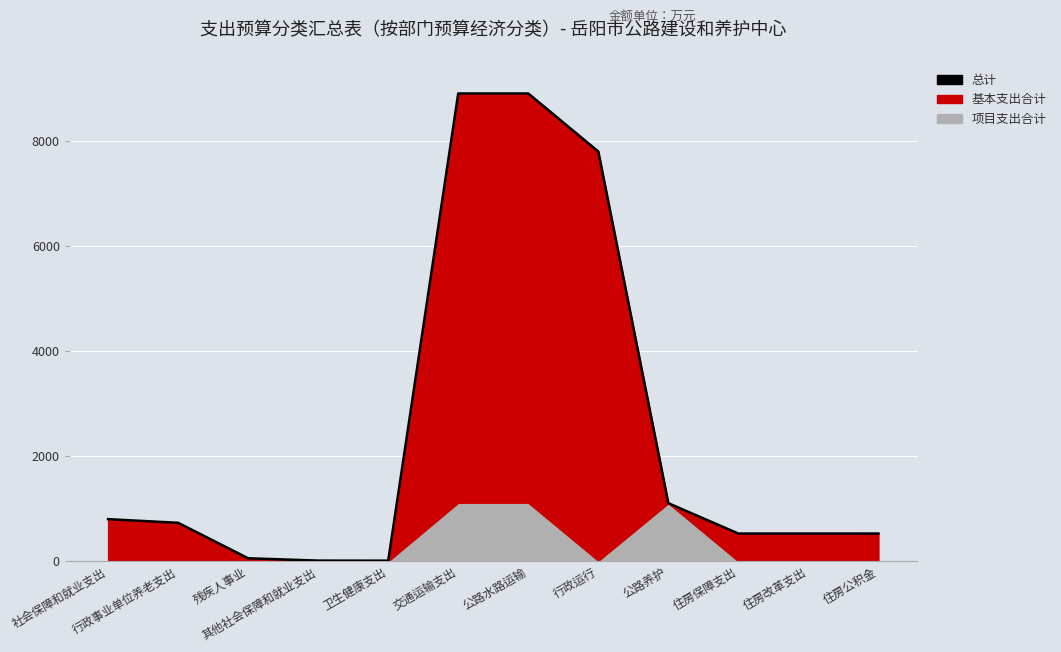

The value at 残疾人事业 is 57.0. True or false?

True